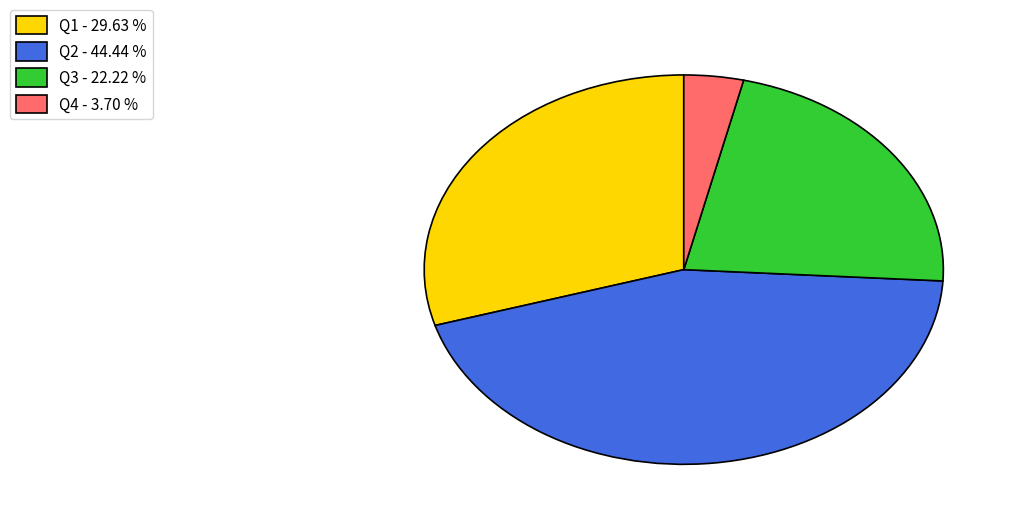

Do Q4 - 3.70 % and Q3 - 22.22 % together represent more than half of the pie?

No